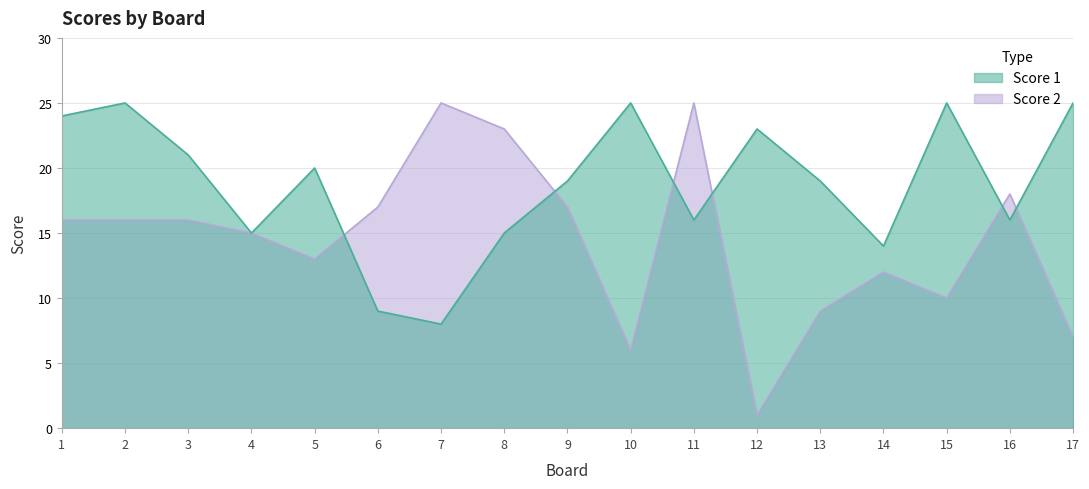

How many lines are shown in the chart?

2